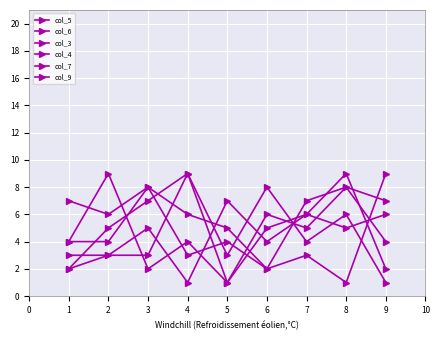

Where does the col_7 series first go above 4?

3